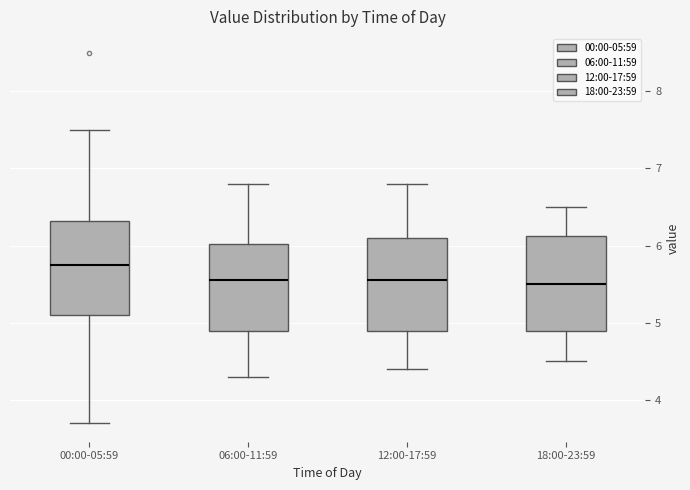

Reading left to right, transcribe this box plot: for each box, give where its median line is, the range the box spans, and where its two whiskers end, as read against the y-axis. The values are not printed on the chart, so give them approximately, as read against the axis.

00:00-05:59: median 5.8, box 5.1 to 6.3, whiskers 3.7 to 7.5
06:00-11:59: median 5.6, box 4.9 to 6.0, whiskers 4.3 to 6.8
12:00-17:59: median 5.6, box 4.9 to 6.1, whiskers 4.4 to 6.8
18:00-23:59: median 5.5, box 4.9 to 6.1, whiskers 4.5 to 6.5